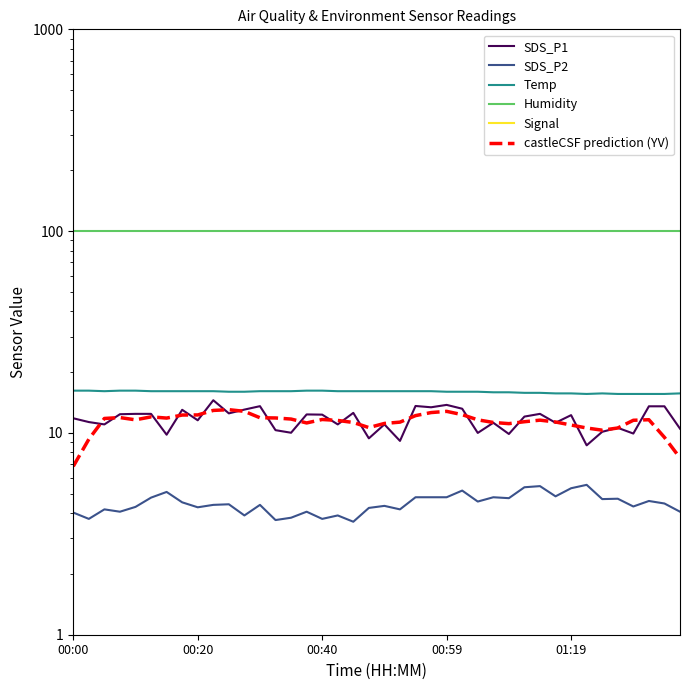

Reading right to left, what are all the values shown in this chart?

SDS_P1: 10.5	13.6	13.6	9.9	10.6	10.1	8.7	12.2	11.2	12.4	12.1	9.9	11.2	10.0	13.2	13.8	13.4	13.6	9.1	11.0	9.4	12.6	11.0	12.3	12.3	10.0	10.3	13.6	13.1	12.5	14.5	11.6	13.0	9.8	12.4	12.4	12.4	11.0	11.3	11.8
SDS_P2: 4.1	4.5	4.6	4.3	4.7	4.7	5.5	5.3	4.8	5.5	5.4	4.8	4.8	4.6	5.2	4.8	4.8	4.8	4.2	4.3	4.2	3.6	3.9	3.8	4.1	3.8	3.7	4.4	3.9	4.4	4.4	4.3	4.5	5.1	4.8	4.3	4.1	4.2	3.8	4.0
Temp: 15.7	15.6	15.6	15.6	15.6	15.7	15.6	15.7	15.7	15.8	15.8	15.9	15.9	16.0	16.0	16.0	16.1	16.1	16.1	16.1	16.1	16.1	16.1	16.2	16.2	16.1	16.1	16.1	16.0	16.0	16.1	16.1	16.1	16.1	16.1	16.2	16.2	16.1	16.2	16.2
Humidity: 99.9	99.9	99.9	99.9	99.9	99.9	99.9	99.9	99.9	99.9	99.9	99.9	99.9	99.9	99.9	99.9	99.9	99.9	99.9	99.9	99.9	99.9	99.9	99.9	99.9	99.9	99.9	99.9	99.9	99.9	99.9	99.9	99.9	99.9	99.9	99.9	99.9	99.9	99.9	99.9
Signal: -75.0	-75.0	-75.0	-75.0	-75.0	-75.0	-75.0	-75.0	-74.0	-75.0	-75.0	-75.0	-75.0	-75.0	-75.0	-75.0	-75.0	-75.0	-75.0	-75.0	-75.0	-75.0	-75.0	-75.0	-75.0	-75.0	-75.0	-75.0	-75.0	-75.0	-75.0	-75.0	-75.0	-75.0	-75.0	-75.0	-75.0	-75.0	-75.0	-75.0
castleCSF prediction (YV): 7.5	9.5	11.6	11.6	10.6	10.3	10.6	10.9	11.3	11.6	11.4	11.1	11.3	11.6	12.3	12.8	12.6	12.2	11.3	11.1	10.6	11.3	11.5	11.7	11.2	11.7	11.9	11.9	12.8	13.0	12.9	12.3	12.3	11.8	12.0	11.6	11.9	11.8	9.3	6.8